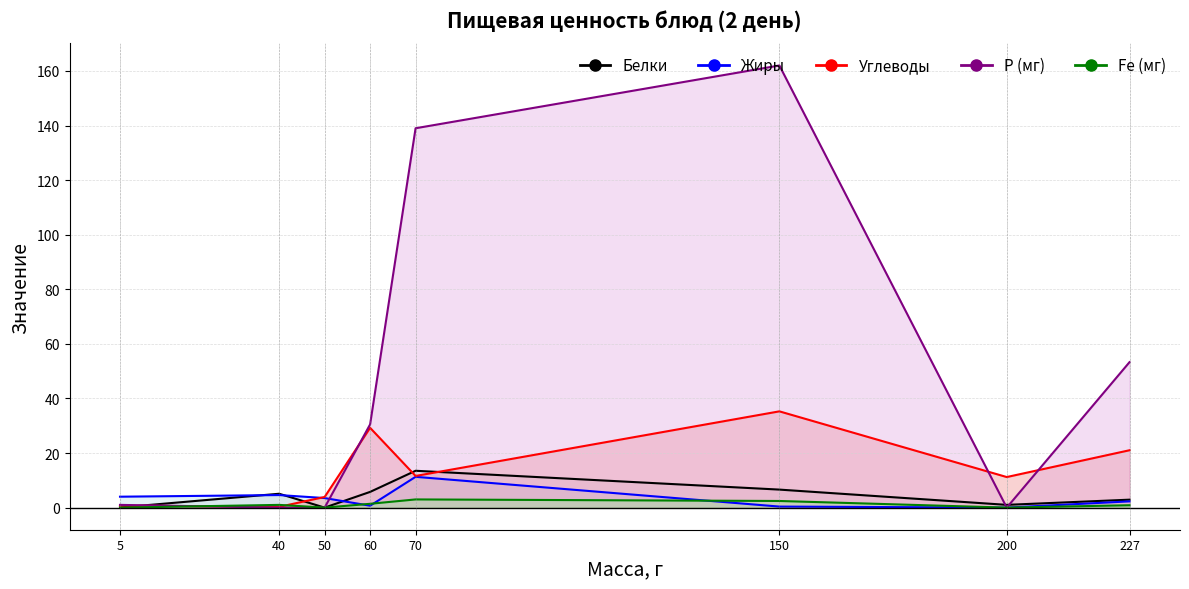

Between 50 and 60, which series saw the biggest shift?

Р (мг)